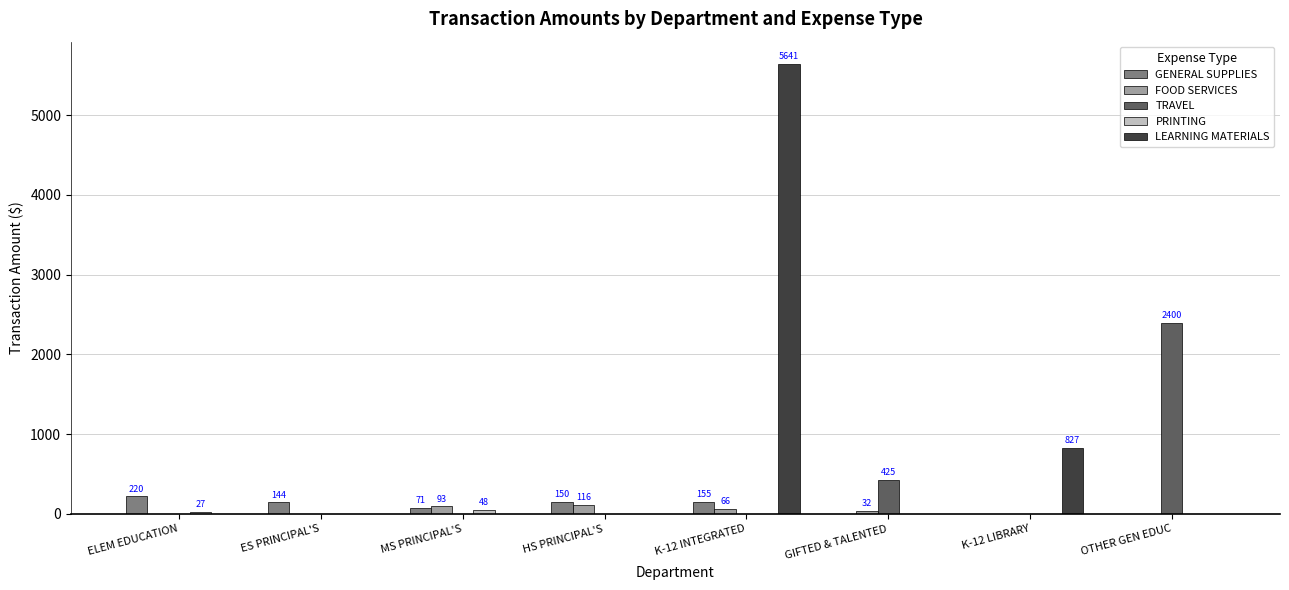

The value of LEARNING MATERIALS at GIFTED & TALENTED is 0.0. True or false?

True